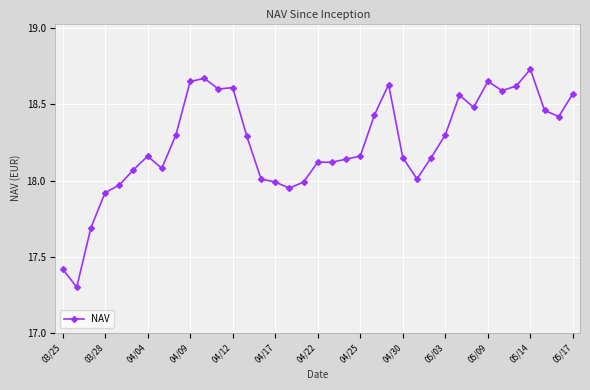

What is the sum of all values?

675.0